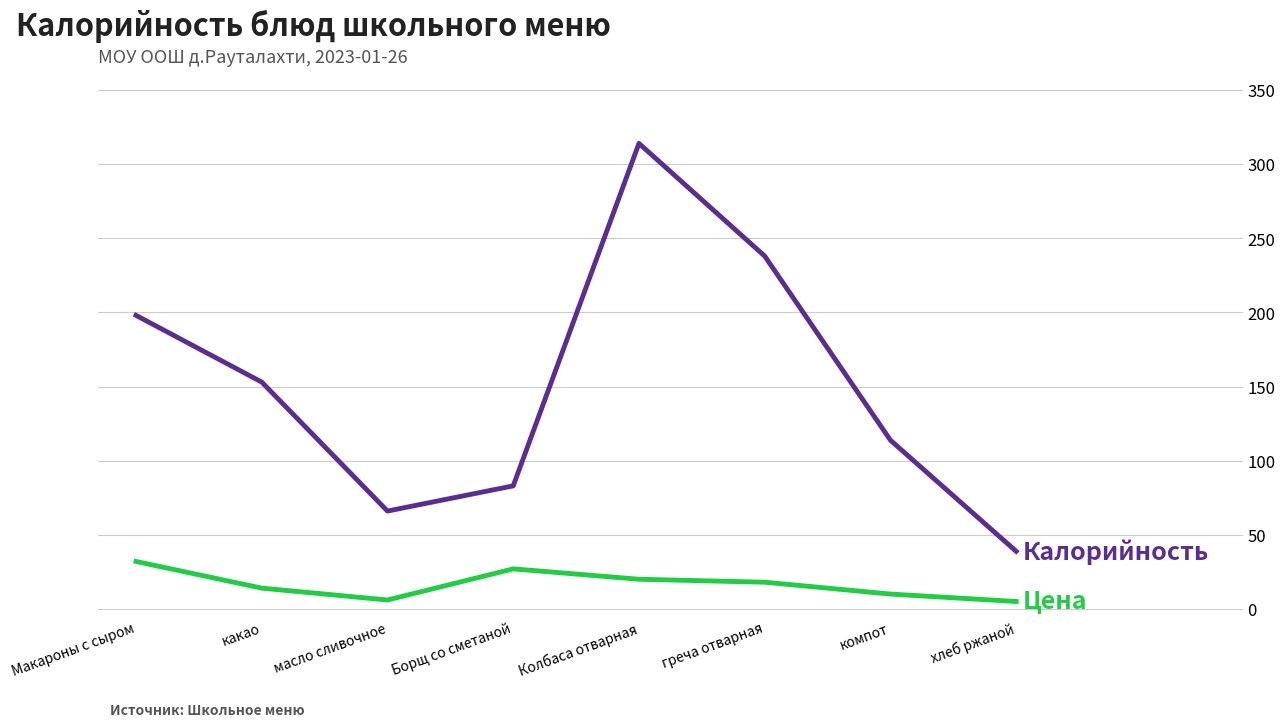

What is the spread (max minus min) of values at Макароны с сыром?

166.0